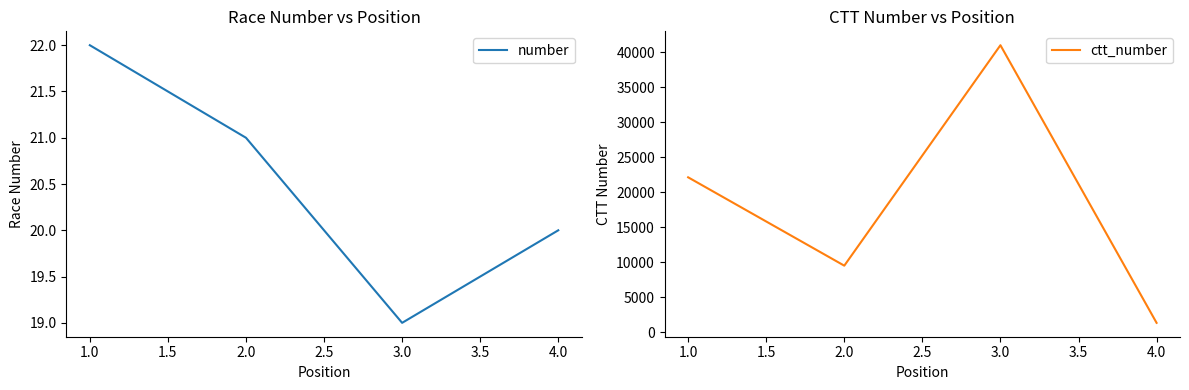

True or false: number has more than 1 points higher than both neighbors.

False